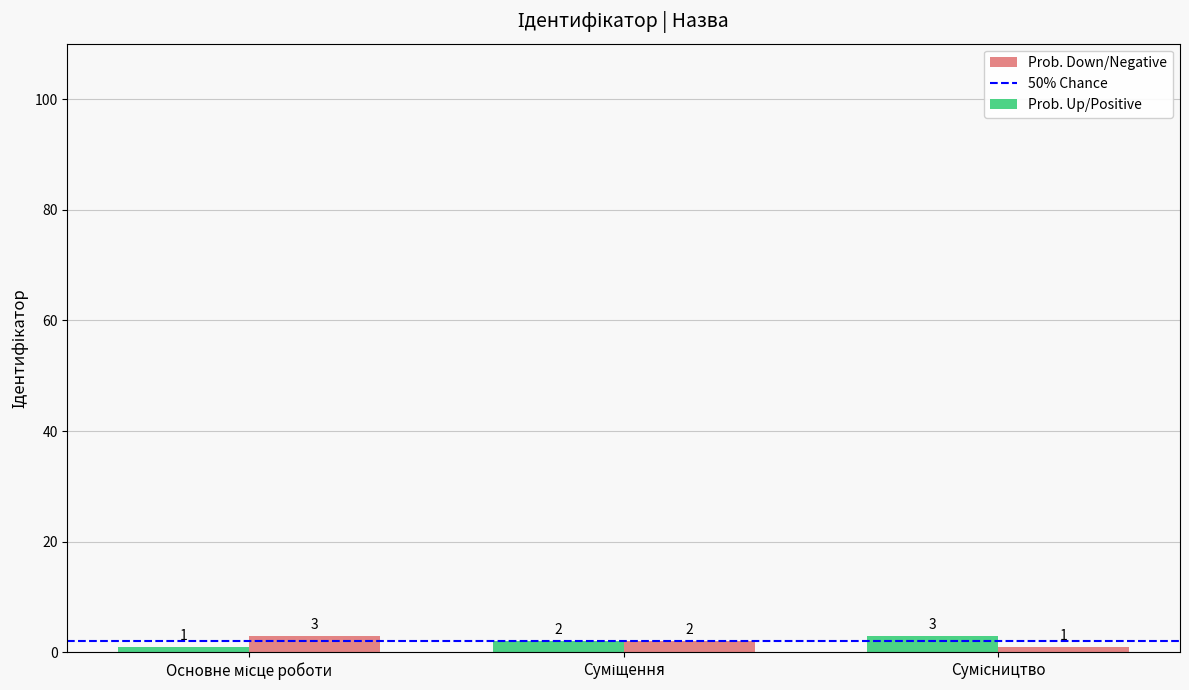

At how many categories does at least one series exceed 1?

3